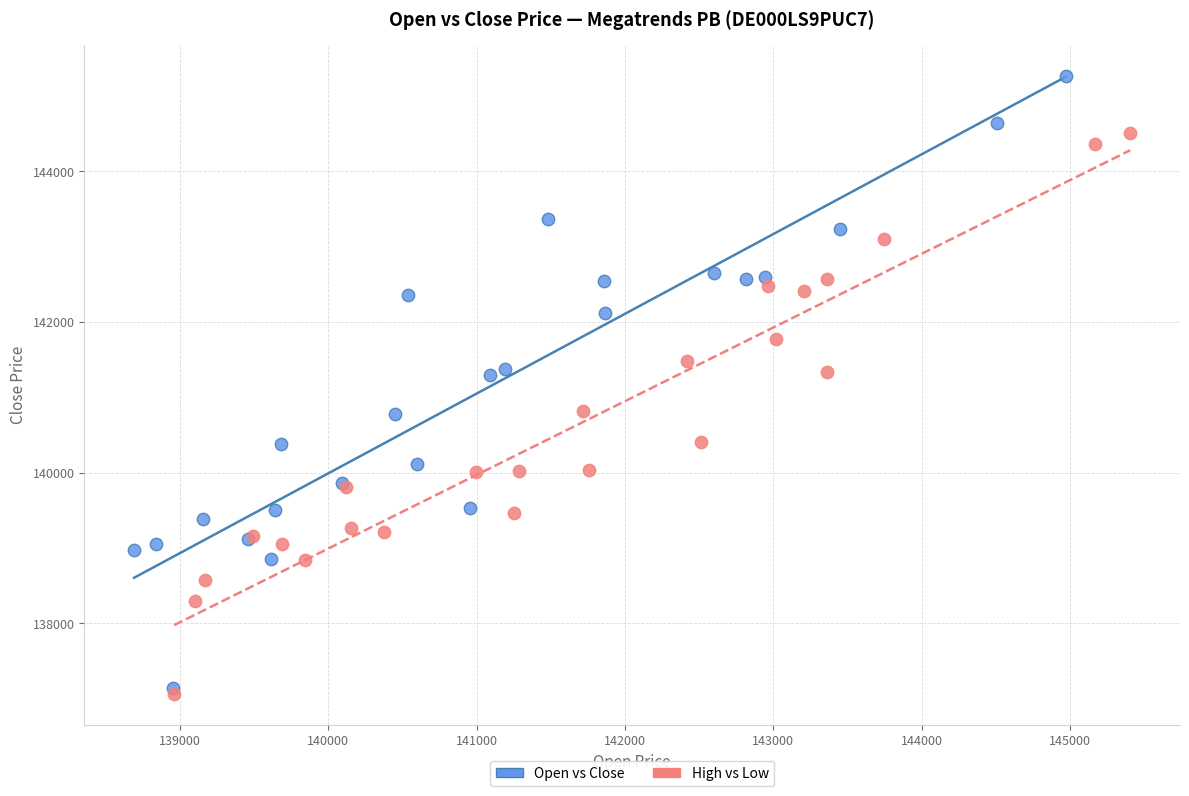

What are all the series names shown in the legend?

Open vs Close, High vs Low